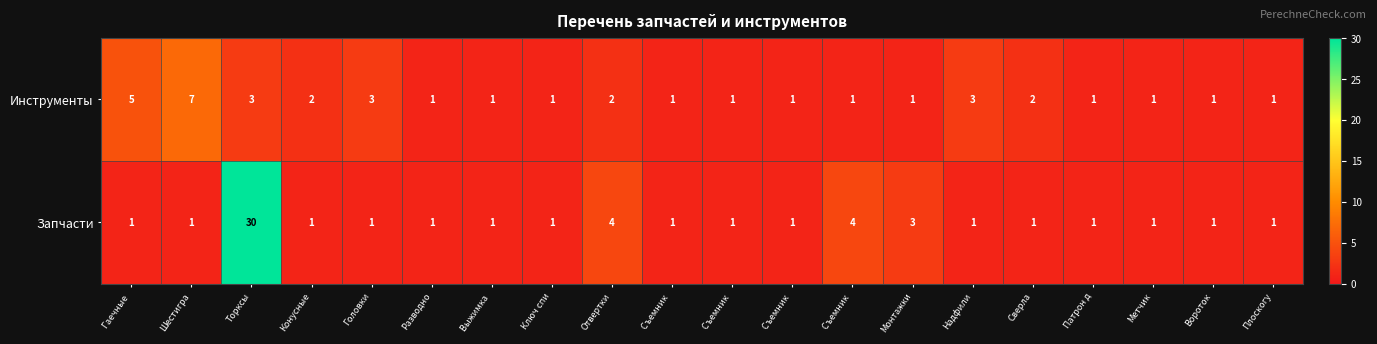

Reading left to right, what are all the values shown in this chart?

Инструменты: Гаечные =5	Шестигра=7	Торксы=3	Конусные=2	Головки=3	Разводно=1	Выжимка =1	Ключ спи=1	Отвертки=2	Съемник =1	Съемник =1	Съемник =1	Съемник =1	Монтажки=1	Надфили=3	Сверла=2	Патрон д=1	Метчик=1	Вороток=1	Плоскогу=1
Запчасти: Гаечные =1	Шестигра=1	Торксы=30	Конусные=1	Головки=1	Разводно=1	Выжимка =1	Ключ спи=1	Отвертки=4	Съемник =1	Съемник =1	Съемник =1	Съемник =4	Монтажки=3	Надфили=1	Сверла=1	Патрон д=1	Метчик=1	Вороток=1	Плоскогу=1